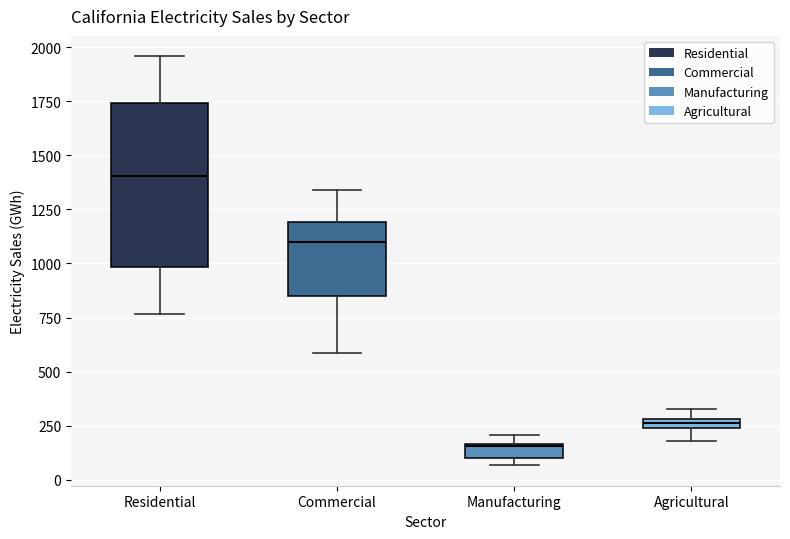

Which box's median line is the highest?

Residential